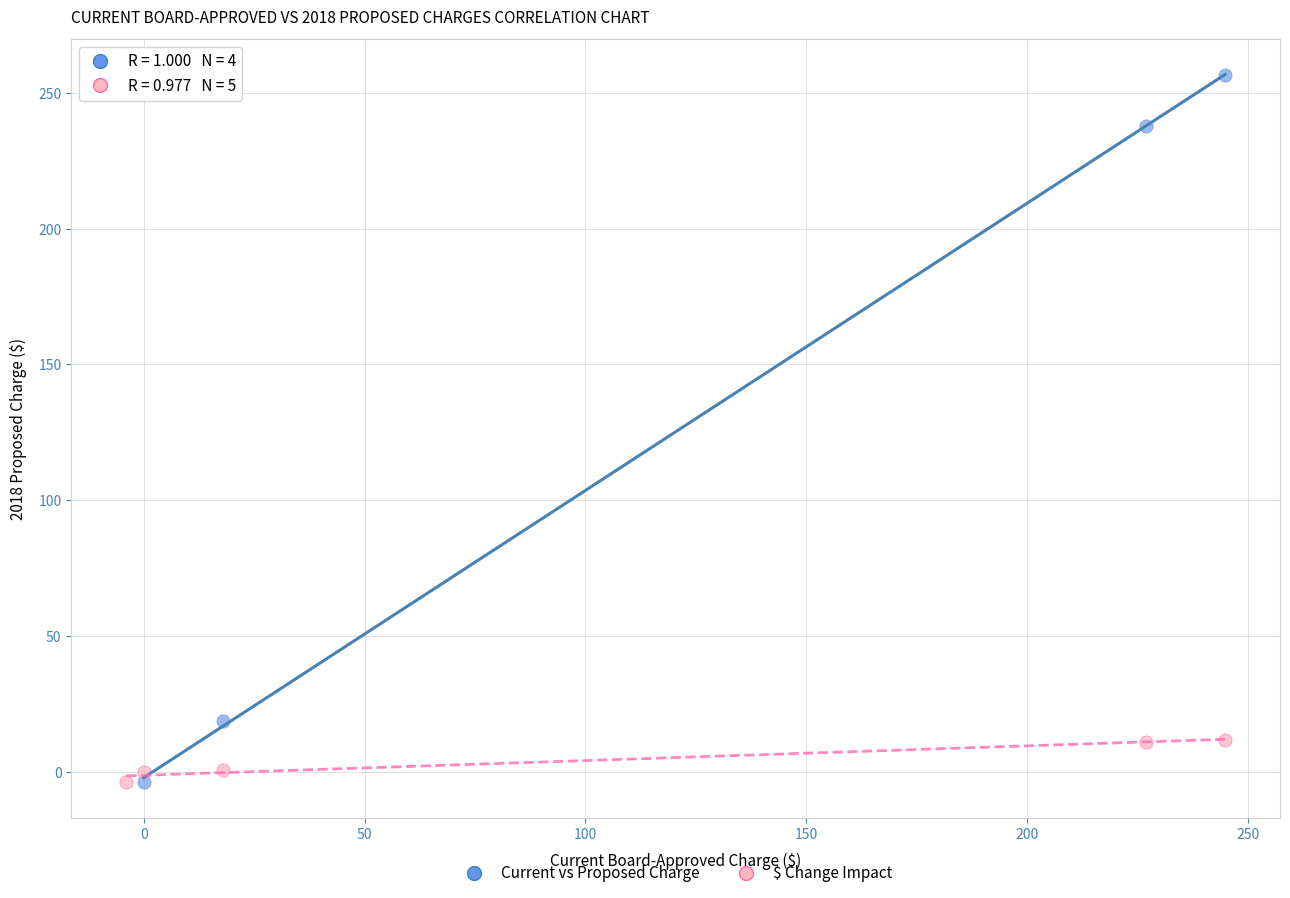

What are all the series names shown in the legend?

Current vs Proposed Charge, $ Change Impact